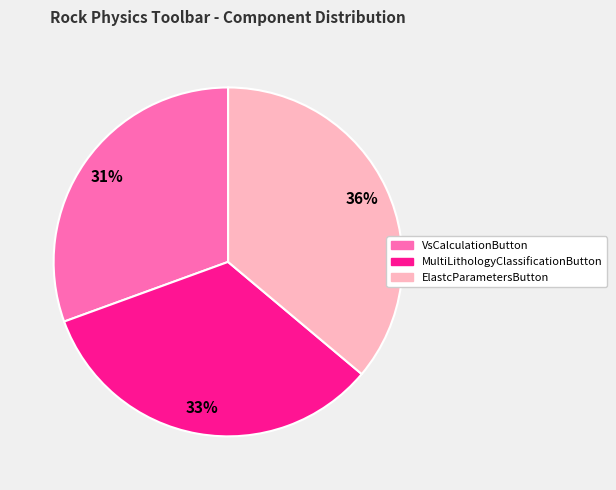

Is it true that VsCalculationButton is 31% of the pie?

True